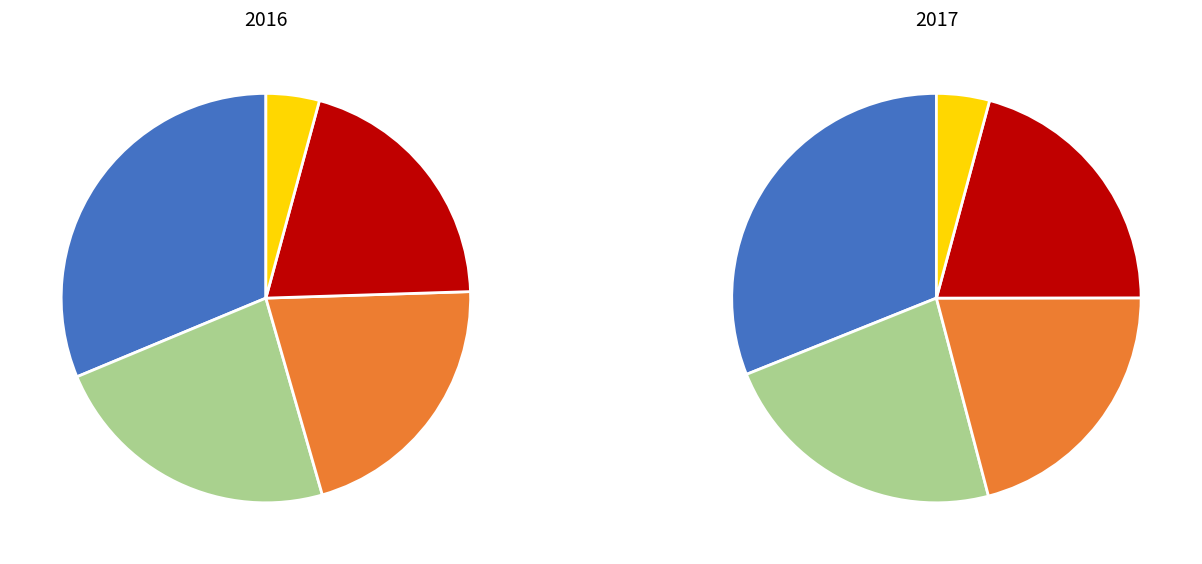

To the nearest percent, what is the combined percentage of SPÖ and FPÖ?

44%